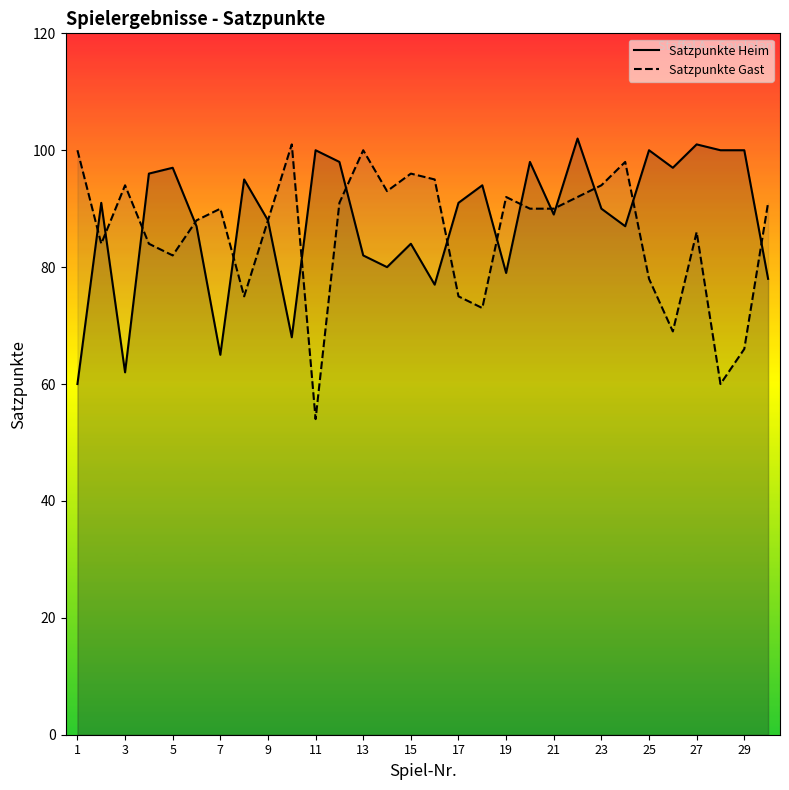

Which series ends up on top after the final intersection of Satzpunkte Gast and Satzpunkte Heim?

Satzpunkte Gast